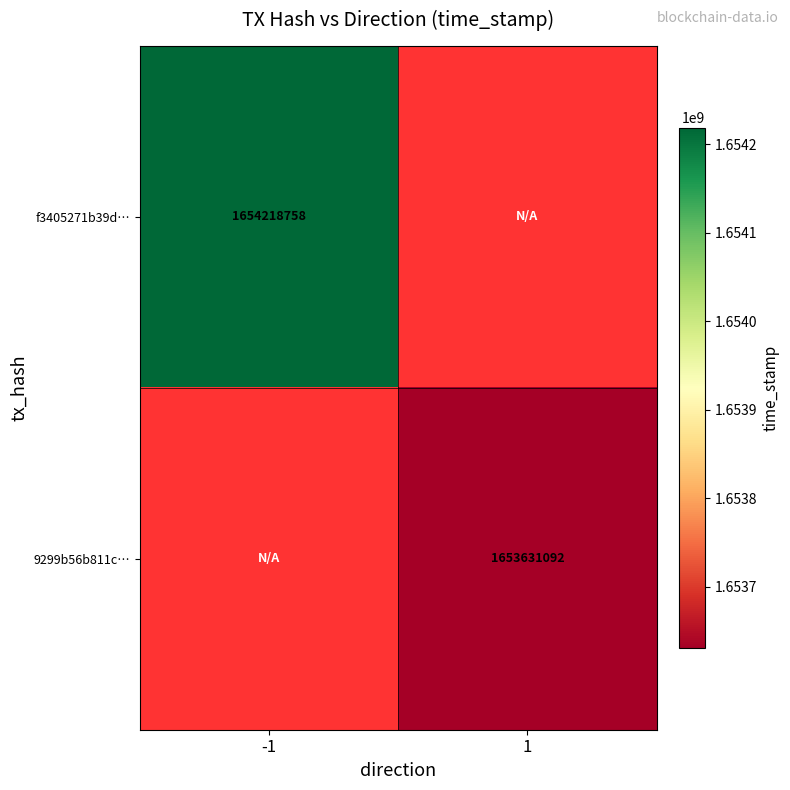

At how many categories does at least one series exceed 1653642201?

1